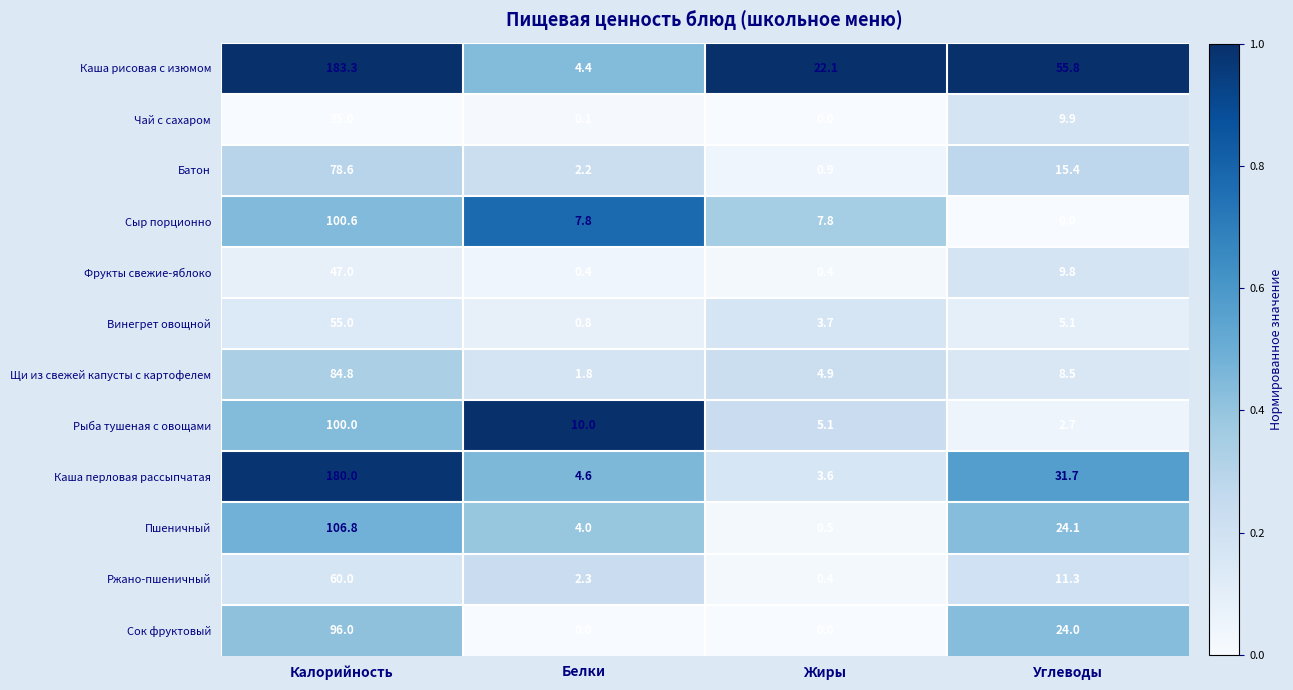

The Сок фруктовый series shows 7.4 at Углеводы. True or false?

False